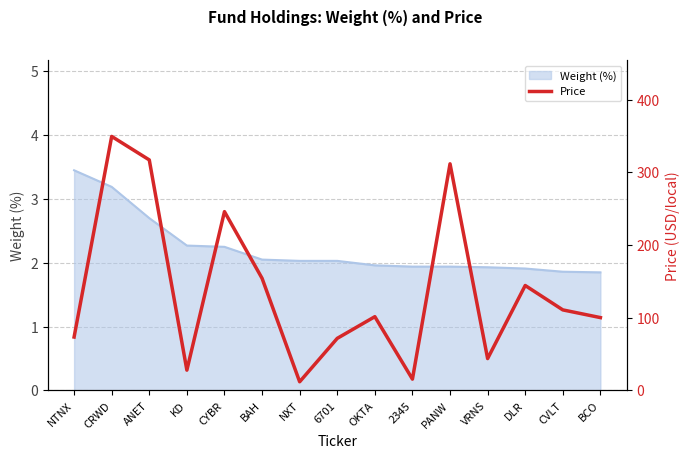

Read the Weight (%) value at OKTA.

2.0